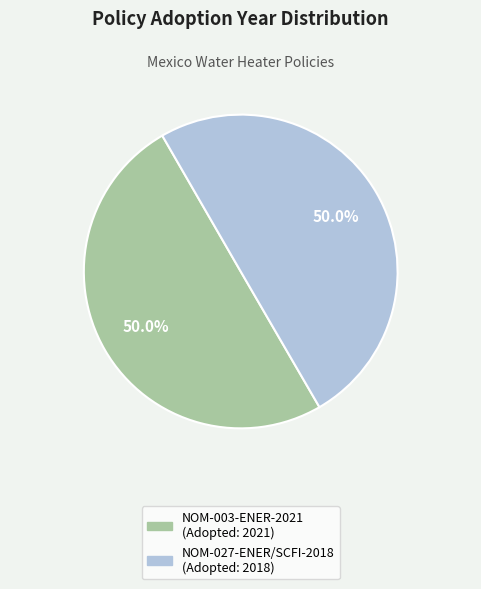

Approximately how many times larger is the value at NOM-003-ENER-2021 (Adopted: 2021) compared to NOM-027-ENER/SCFI-2018 (Adopted: 2018)?

1.0